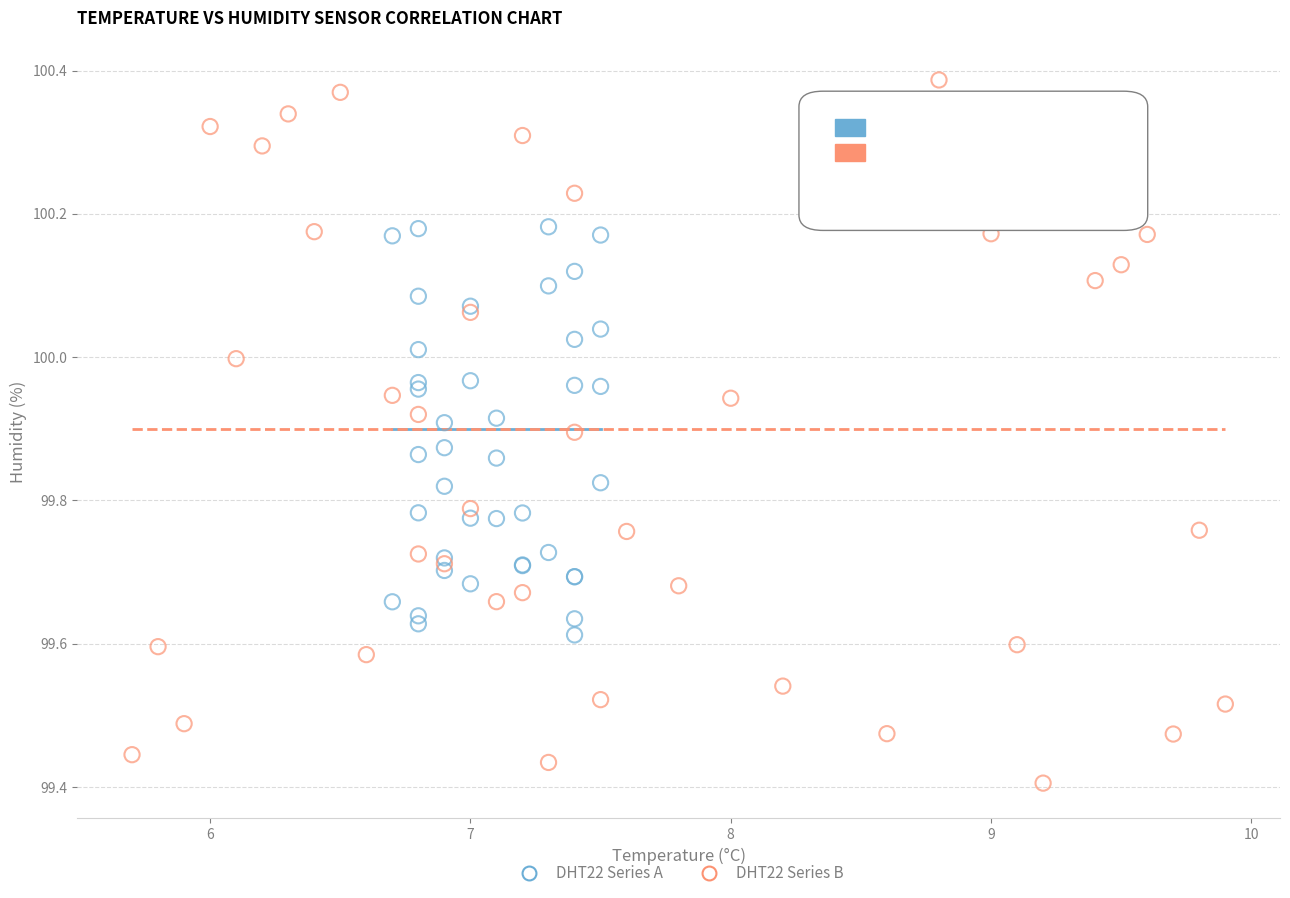

Which series contains the lowest Y value?

DHT22 Series B